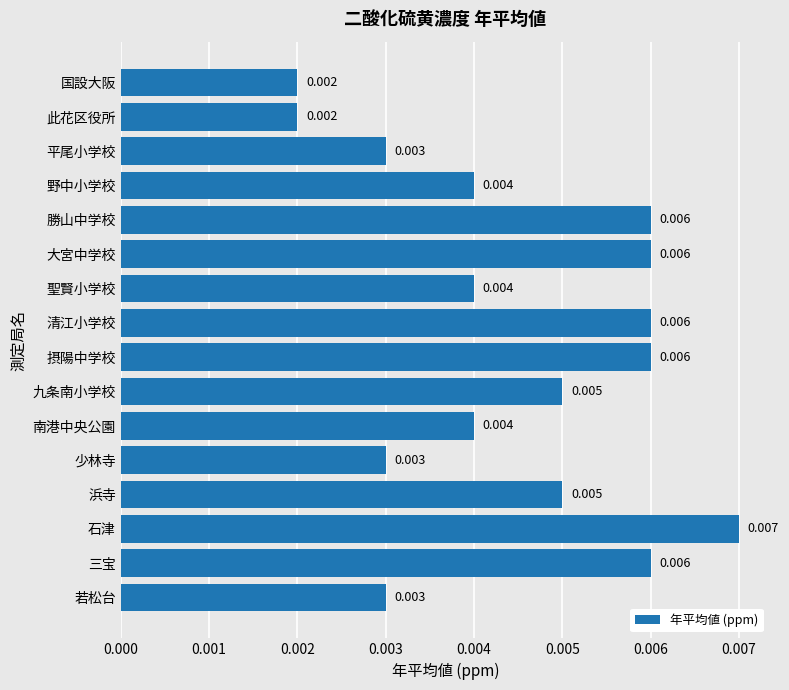

Between 少林寺 and 野中小学校, which is larger?

野中小学校